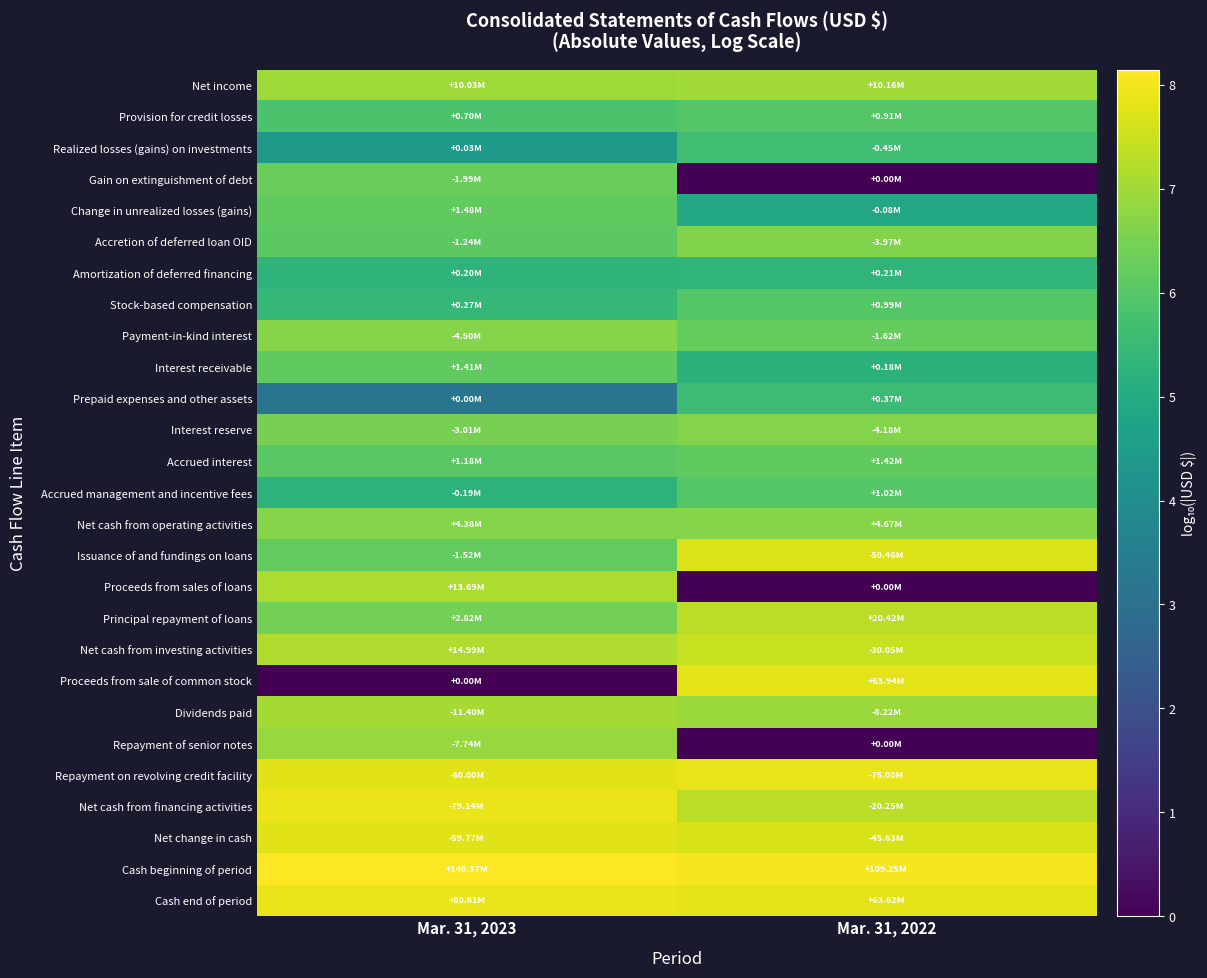

Reading right to left, transcribe all the data shown in this chart.

Net income: Mar. 31, 2022=7.0	Mar. 31, 2023=7.0
Provision for credit losses: Mar. 31, 2022=6.0	Mar. 31, 2023=5.8
Realized losses (gains) on investments: Mar. 31, 2022=5.7	Mar. 31, 2023=4.4
Gain on extinguishment of debt: Mar. 31, 2022=0.0	Mar. 31, 2023=6.3
Change in unrealized losses (gains): Mar. 31, 2022=4.9	Mar. 31, 2023=6.2
Accretion of deferred loan OID: Mar. 31, 2022=6.6	Mar. 31, 2023=6.1
Amortization of deferred financing: Mar. 31, 2022=5.3	Mar. 31, 2023=5.3
Stock-based compensation: Mar. 31, 2022=6.0	Mar. 31, 2023=5.4
Payment-in-kind interest: Mar. 31, 2022=6.2	Mar. 31, 2023=6.7
Interest receivable: Mar. 31, 2022=5.2	Mar. 31, 2023=6.1
Prepaid expenses and other assets: Mar. 31, 2022=5.6	Mar. 31, 2023=3.2
Interest reserve: Mar. 31, 2022=6.6	Mar. 31, 2023=6.5
Accrued interest: Mar. 31, 2022=6.2	Mar. 31, 2023=6.1
Accrued management and incentive fees: Mar. 31, 2022=6.0	Mar. 31, 2023=5.3
Net cash from operating activities: Mar. 31, 2022=6.7	Mar. 31, 2023=6.6
Issuance of and fundings on loans: Mar. 31, 2022=7.7	Mar. 31, 2023=6.2
Proceeds from sales of loans: Mar. 31, 2022=0.0	Mar. 31, 2023=7.1
Principal repayment of loans: Mar. 31, 2022=7.3	Mar. 31, 2023=6.5
Net cash from investing activities: Mar. 31, 2022=7.5	Mar. 31, 2023=7.2
Proceeds from sale of common stock: Mar. 31, 2022=7.8	Mar. 31, 2023=0.0
Dividends paid: Mar. 31, 2022=6.9	Mar. 31, 2023=7.1
Repayment of senior notes: Mar. 31, 2022=0.0	Mar. 31, 2023=6.9
Repayment on revolving credit facility: Mar. 31, 2022=7.9	Mar. 31, 2023=7.8
Net cash from financing activities: Mar. 31, 2022=7.3	Mar. 31, 2023=7.9
Net change in cash: Mar. 31, 2022=7.7	Mar. 31, 2023=7.8
Cash beginning of period: Mar. 31, 2022=8.0	Mar. 31, 2023=8.1
Cash end of period: Mar. 31, 2022=7.8	Mar. 31, 2023=7.9